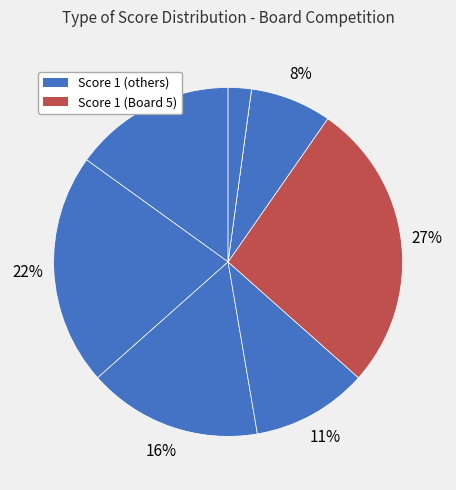

Which category has the biggest portion of the pie?

Board 5